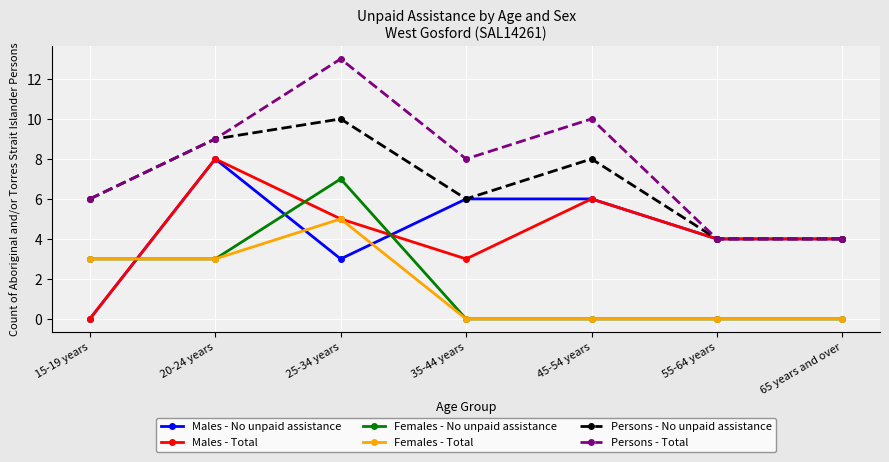

True or false: Females - Total has a value of -2 at 45-54 years.

False